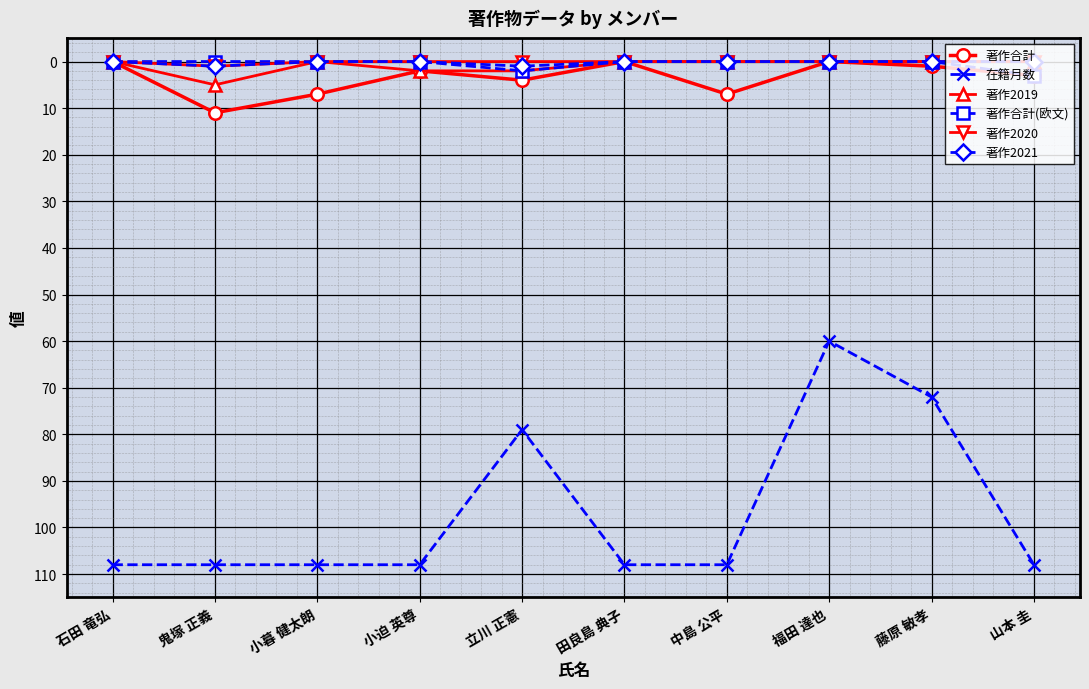

How many series are shown in this chart?

6